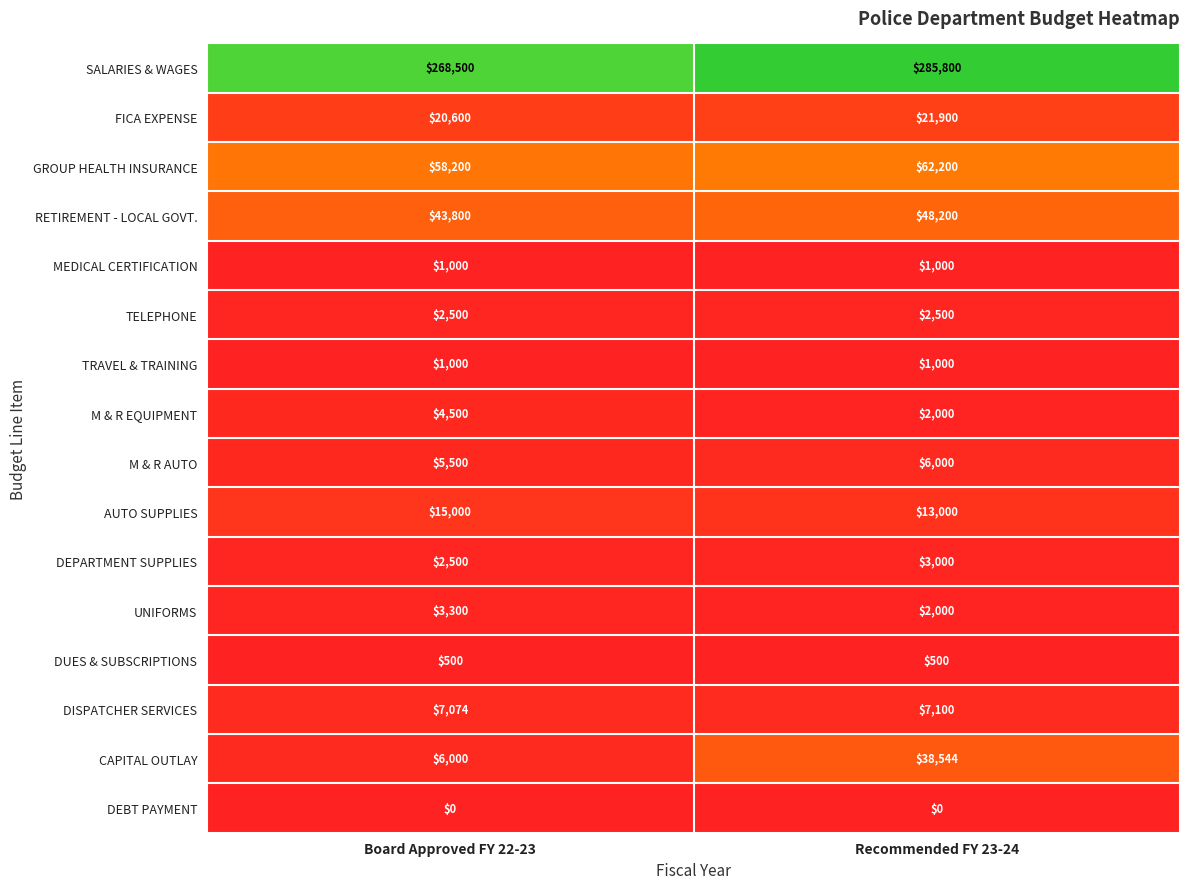

True or false: M & R AUTO has a value of 5500 at Board Approved FY 22-23.

True